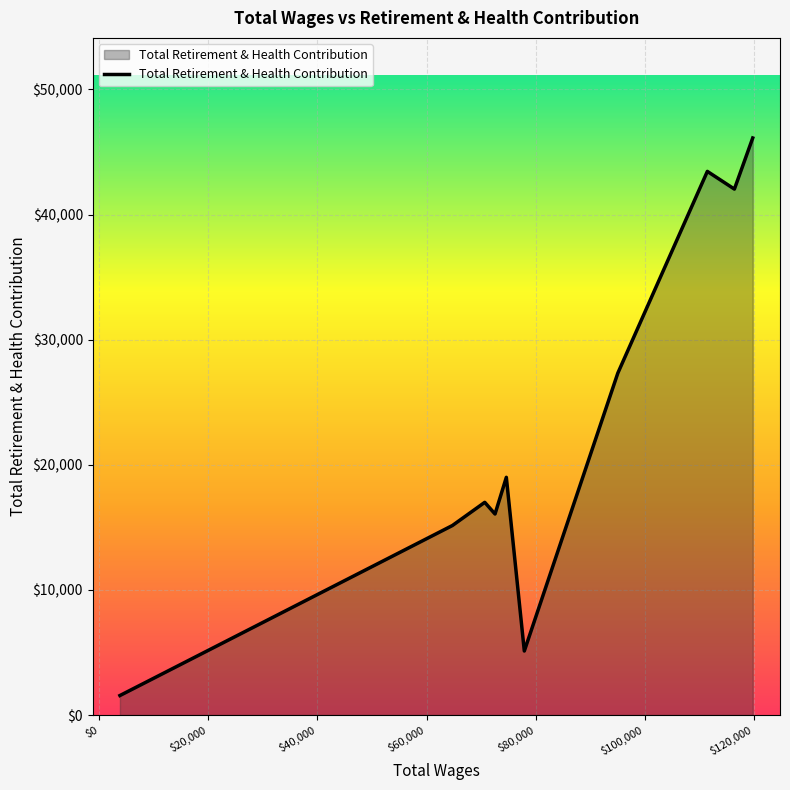

Does the chart have visible grid lines?

Yes